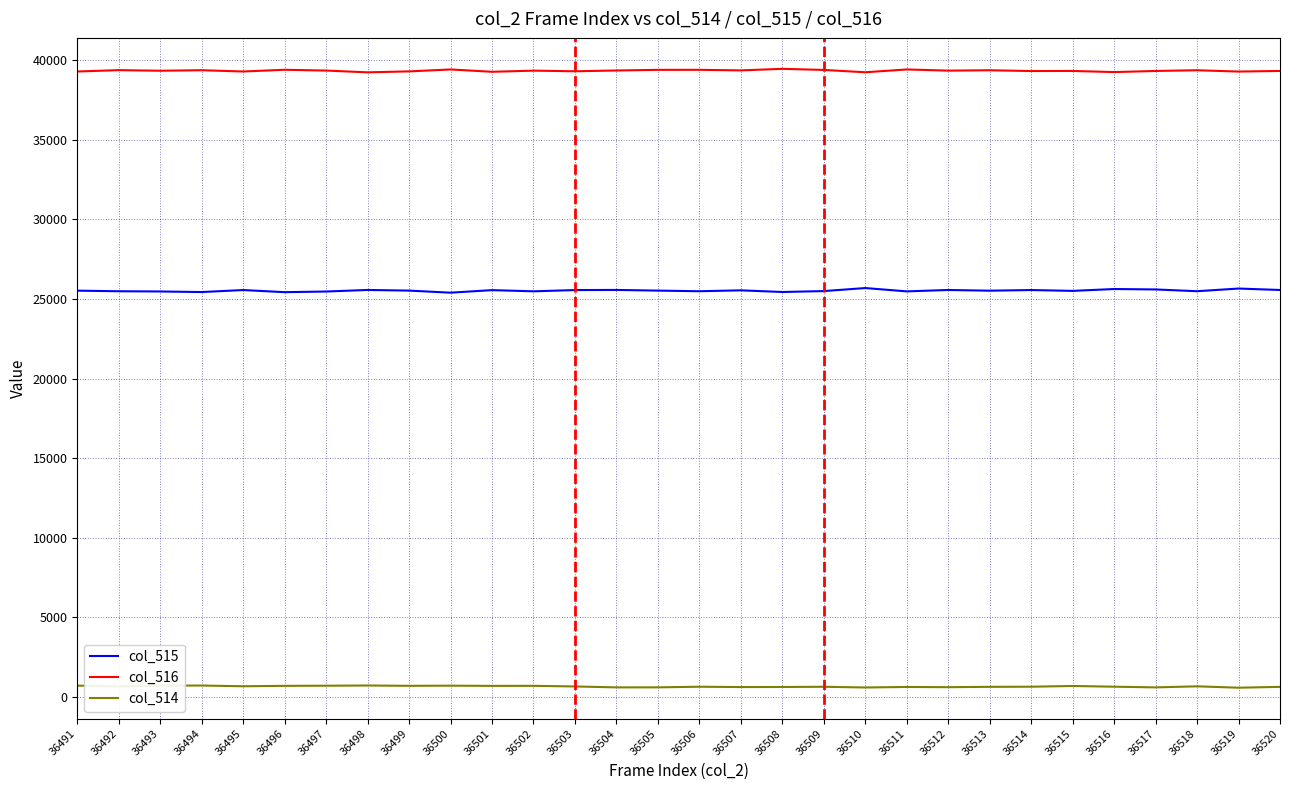

What is the difference between the maximum and minimum values in the col_514 series?

138